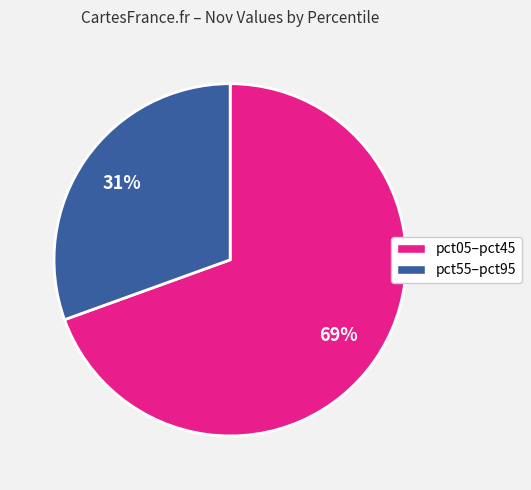

To the nearest percent, what is the average slice percentage?

50%